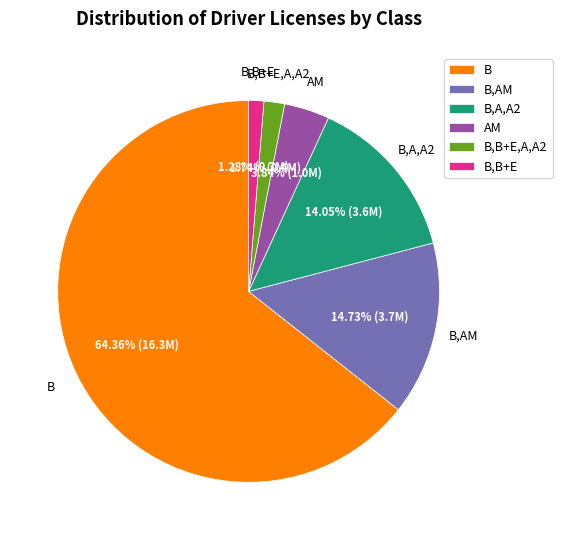

Is it true that B,B+E is 1% of the pie?

True